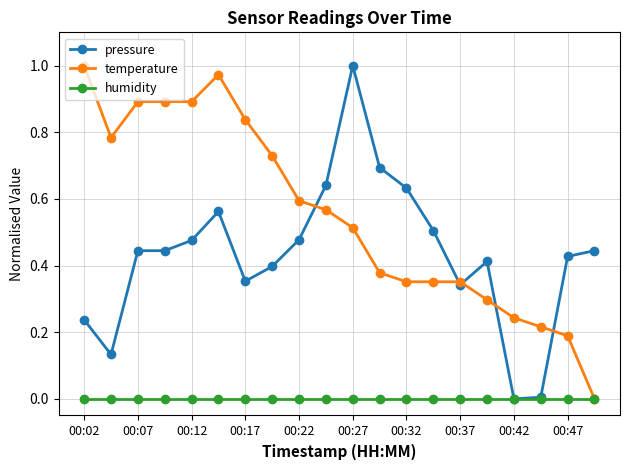

Rank the series by their average value, from highest to lowest.

temperature, pressure, humidity